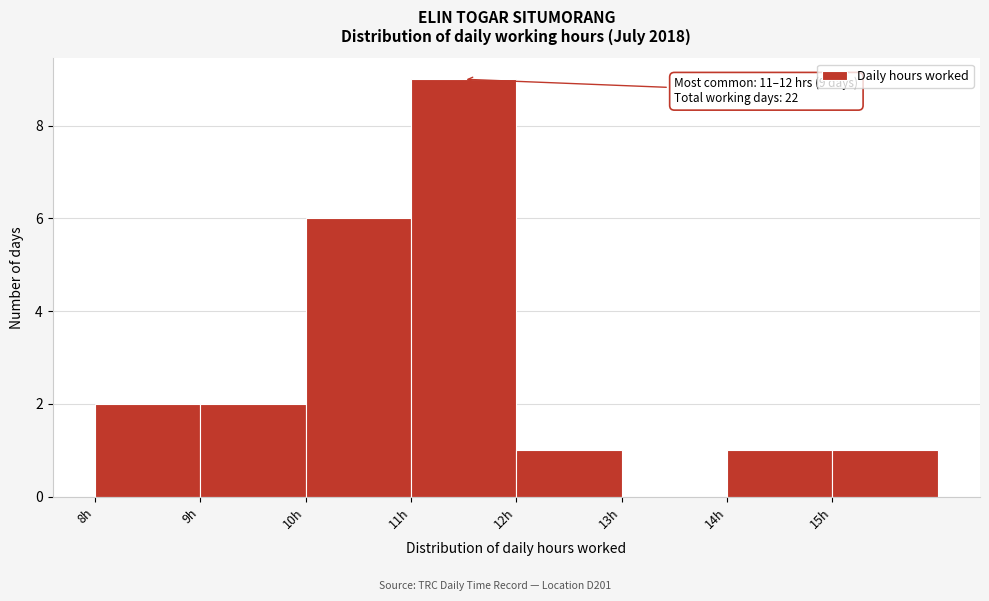

Which range on the x-axis has the tallest bar?

11 to 12